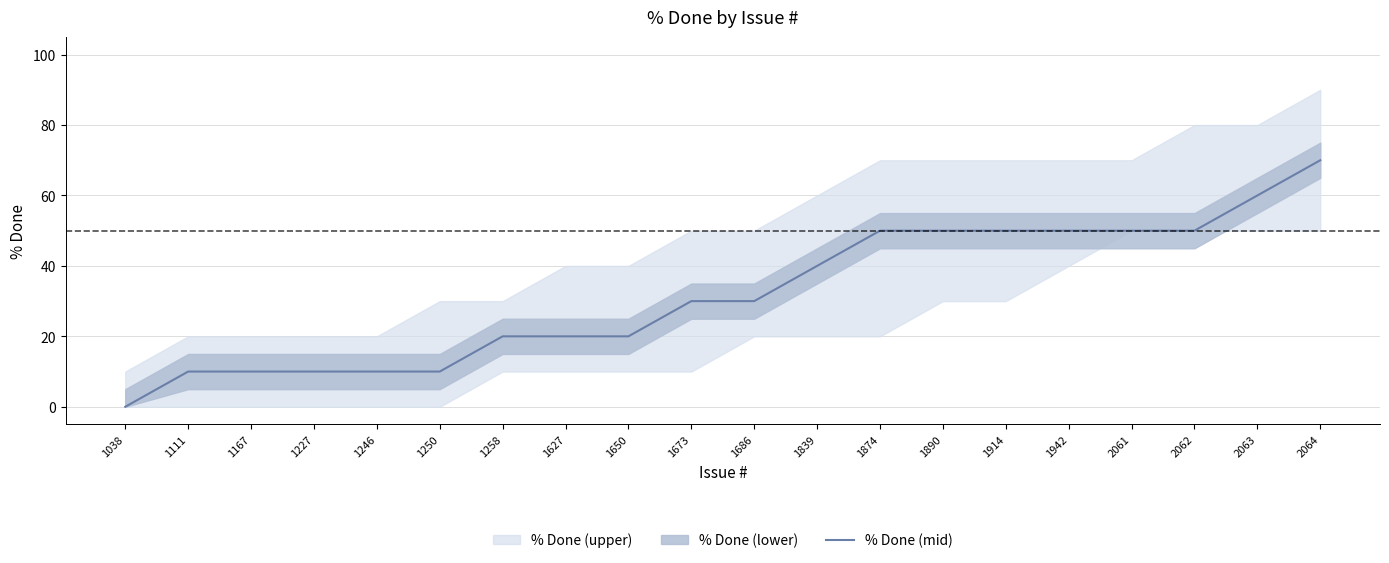

What is the ratio of the value at 2061 to the value at 2064?

0.7